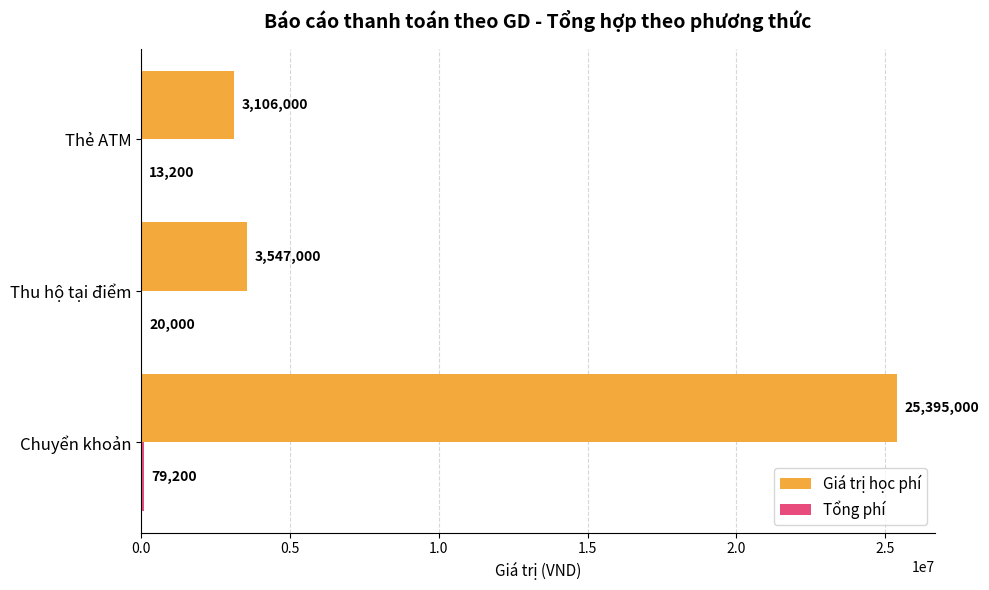

True or false: Giá trị học phí has a value of 38301795 at Chuyển khoản.

False